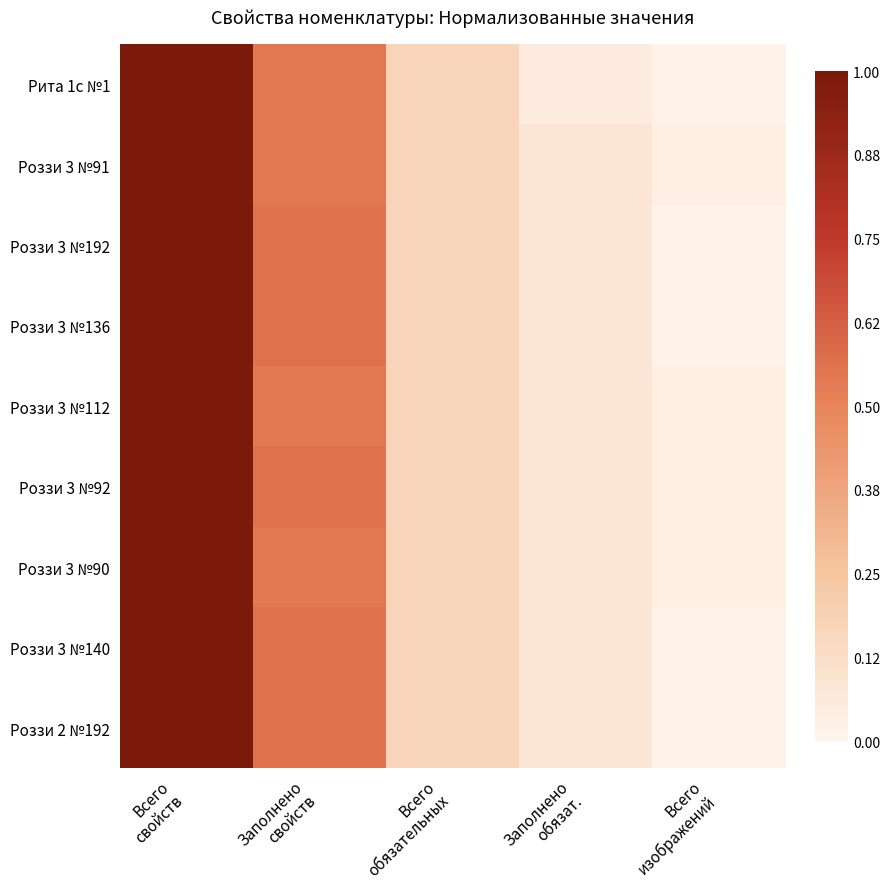

Reading right to left, extract all data points from this chart.

Рита 1с №1: Всего
изображений=0.0	Заполнено
обязат.=0.1	Всего
обязательных=0.2	Заполнено
свойств=0.5	Всего
свойств=1.0
Роззи 3 №91: Всего
изображений=0.0	Заполнено
обязат.=0.1	Всего
обязательных=0.2	Заполнено
свойств=0.5	Всего
свойств=1.0
Роззи 3 №192: Всего
изображений=0.0	Заполнено
обязат.=0.1	Всего
обязательных=0.2	Заполнено
свойств=0.6	Всего
свойств=1.0
Роззи 3 №136: Всего
изображений=0.0	Заполнено
обязат.=0.1	Всего
обязательных=0.2	Заполнено
свойств=0.6	Всего
свойств=1.0
Роззи 3 №112: Всего
изображений=0.0	Заполнено
обязат.=0.1	Всего
обязательных=0.2	Заполнено
свойств=0.5	Всего
свойств=1.0
Роззи 3 №92: Всего
изображений=0.0	Заполнено
обязат.=0.1	Всего
обязательных=0.2	Заполнено
свойств=0.6	Всего
свойств=1.0
Роззи 3 №90: Всего
изображений=0.0	Заполнено
обязат.=0.1	Всего
обязательных=0.2	Заполнено
свойств=0.5	Всего
свойств=1.0
Роззи 3 №140: Всего
изображений=0.0	Заполнено
обязат.=0.1	Всего
обязательных=0.2	Заполнено
свойств=0.6	Всего
свойств=1.0
Роззи 2 №192: Всего
изображений=0.0	Заполнено
обязат.=0.1	Всего
обязательных=0.2	Заполнено
свойств=0.6	Всего
свойств=1.0